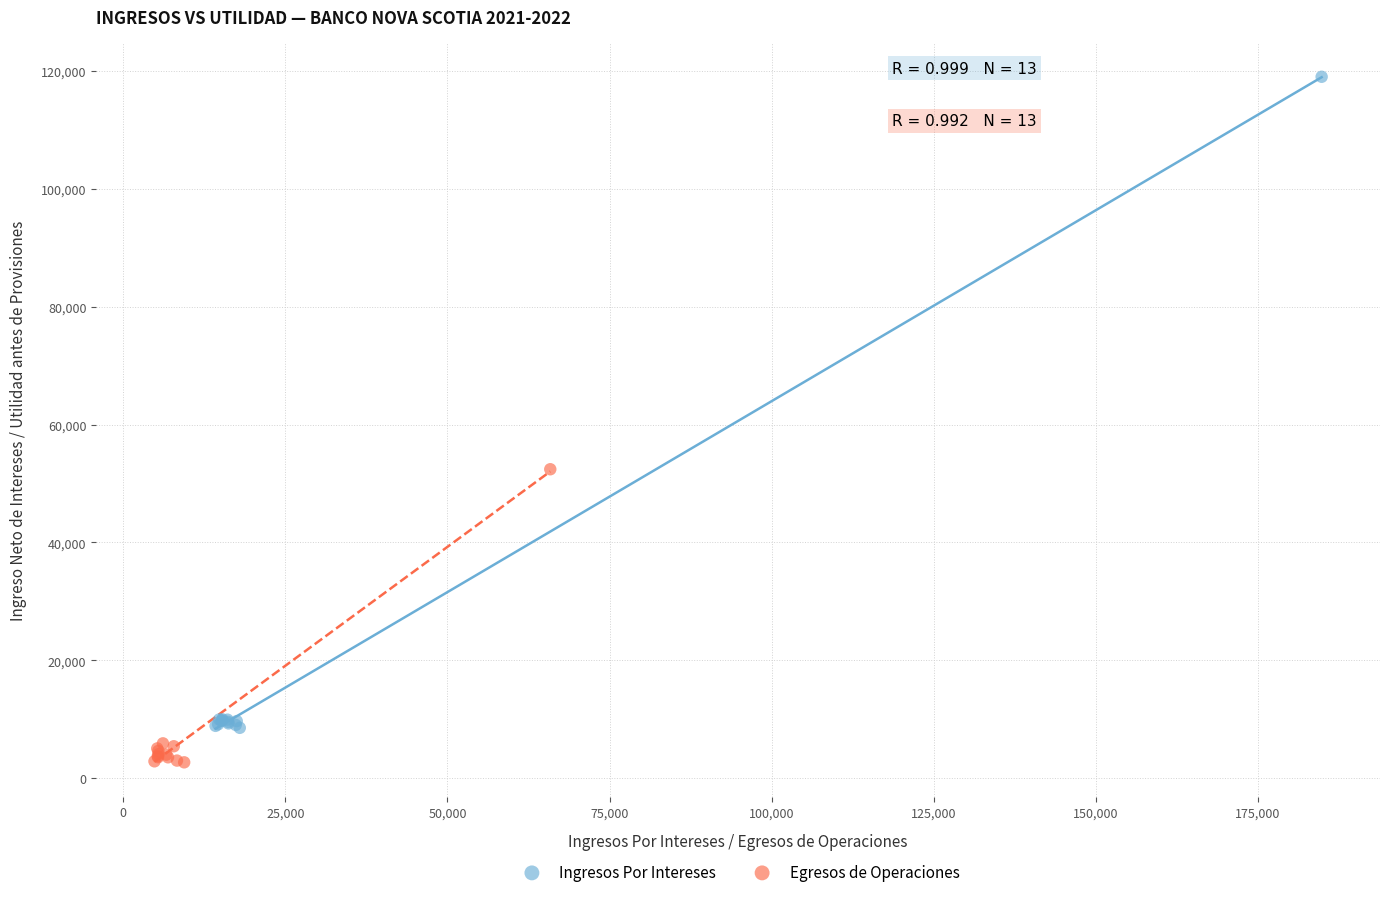

Which series has the largest Y range (max minus min)?

Ingresos Por Intereses